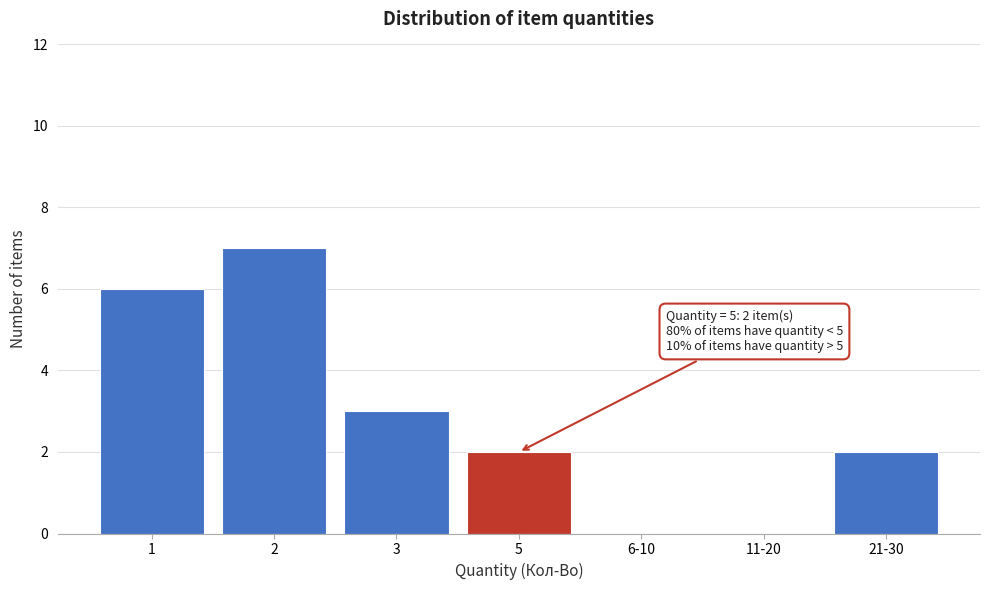

Reading left to right, transcribe all the data shown in this chart.

1=6	2=7	3=3	5=2	6-10=0	11-20=0	21-30=2